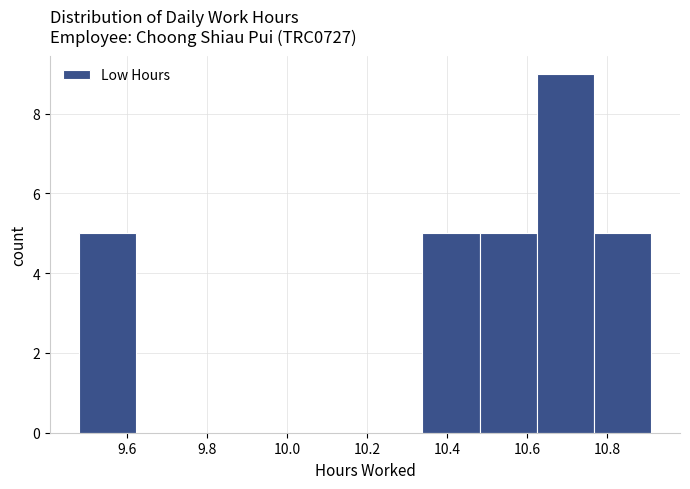

Over which range of the x-axis is the bar tallest?

10.62 to 10.76